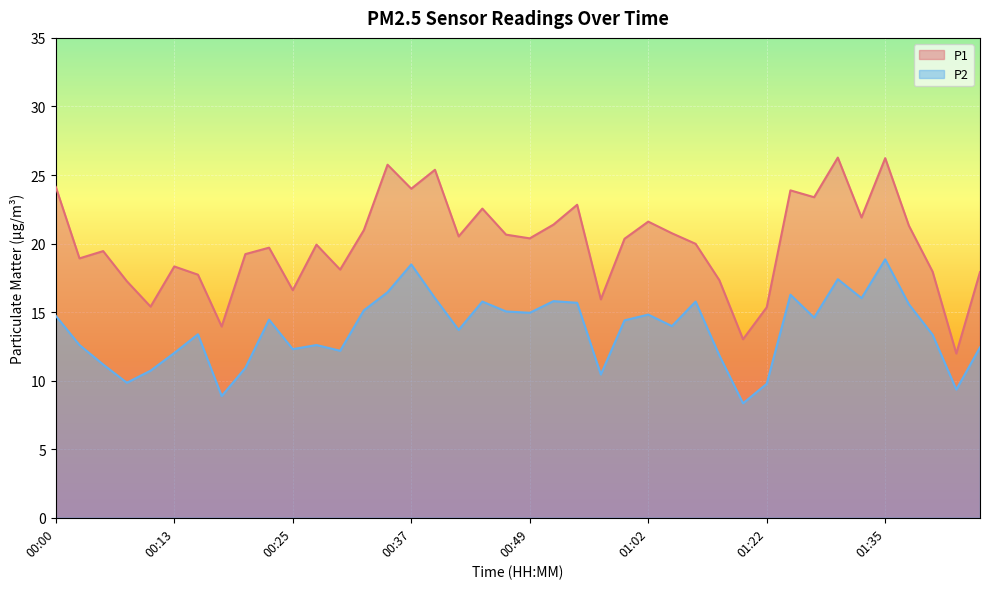

What is the total value across all series at 01:02?

36.4